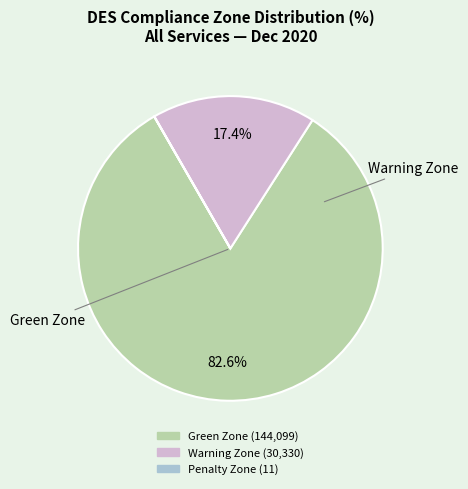

Is there any slice that represents more than half of the pie?

Yes